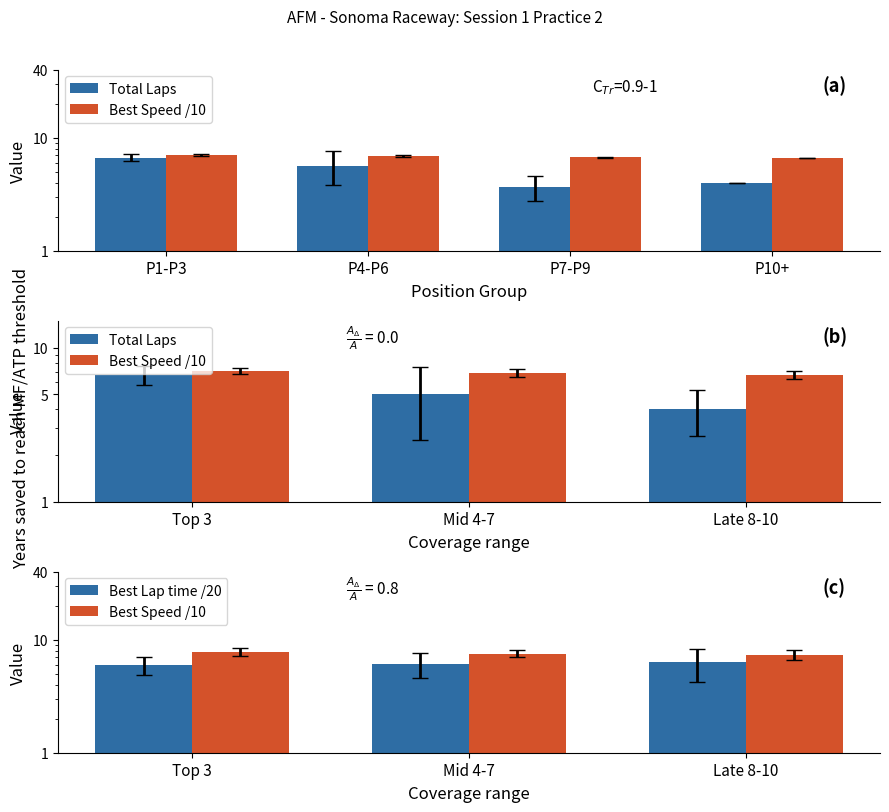

How many groups of bars are there?

3